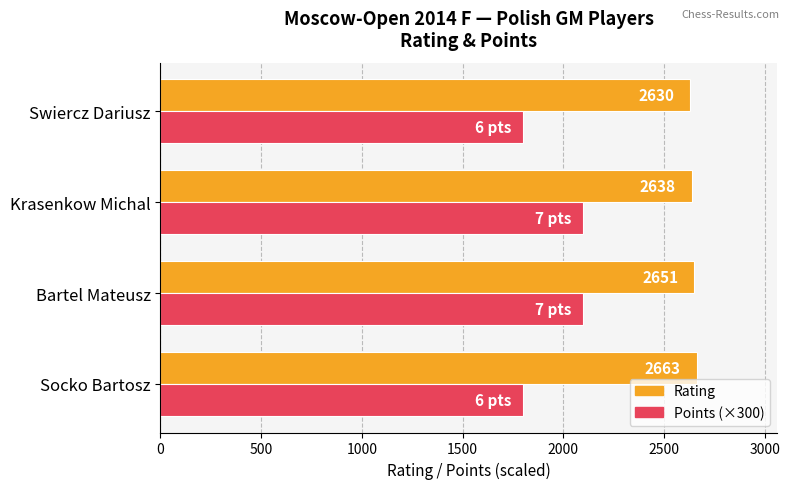

Is it true that Points (×300) equals 1423 at Bartel Mateusz?

False